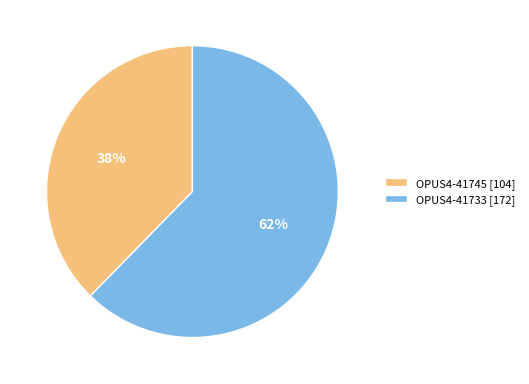

Rank the categories by value from lowest to highest.

OPUS4-41745, OPUS4-41733